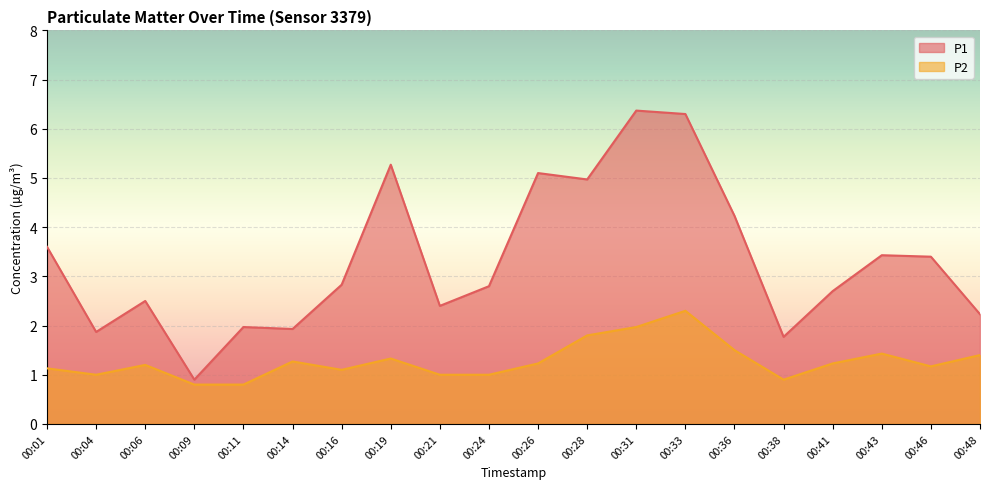

Which category has the highest value in the P1 series?

00:31